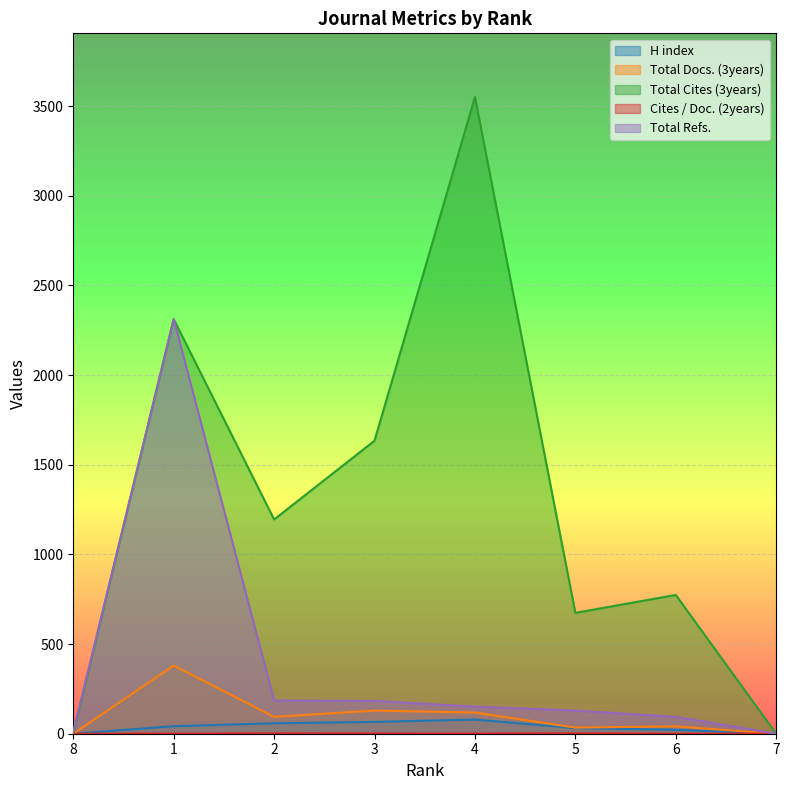

At which label does H index first exceed 42?

2